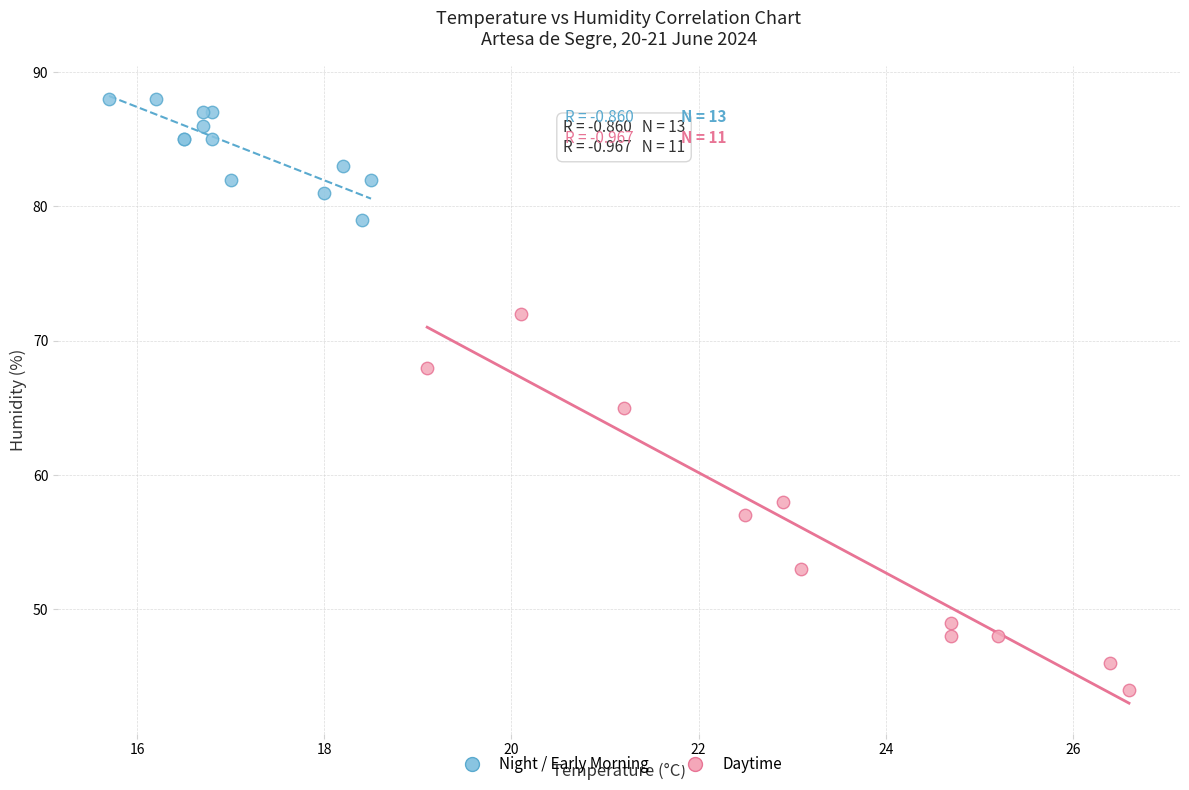

Which series reaches the maximum Y coordinate?

Night / Early Morning